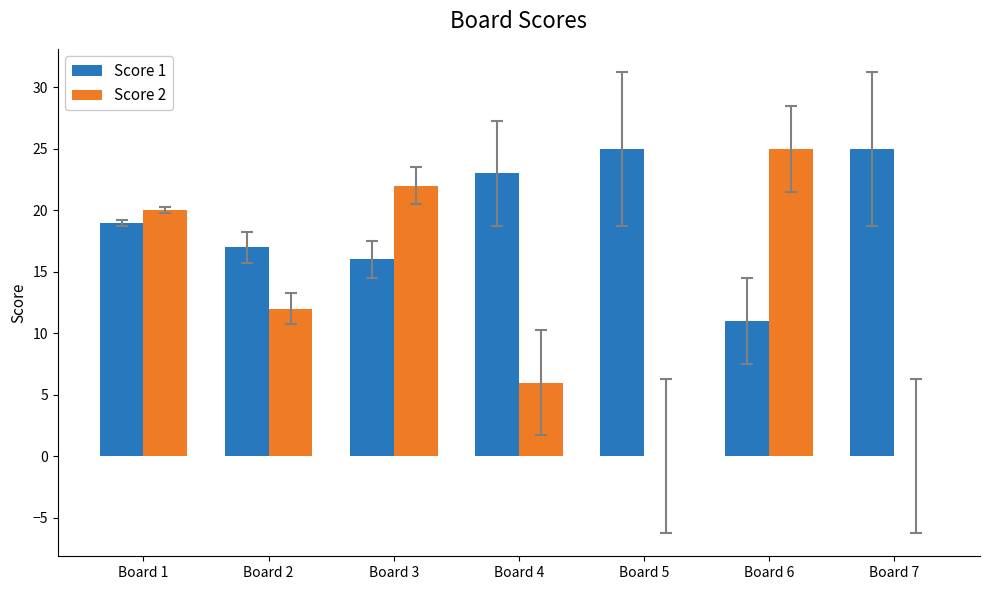

Between Board 1 and Board 4, which series saw the biggest shift?

Score 2